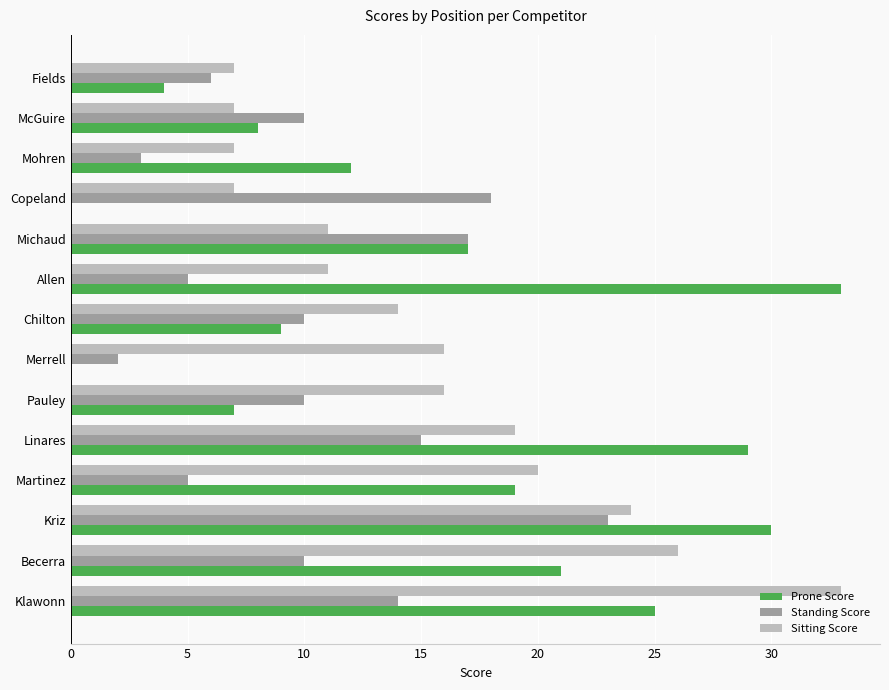

What is the total value across all series at Merrell?

18